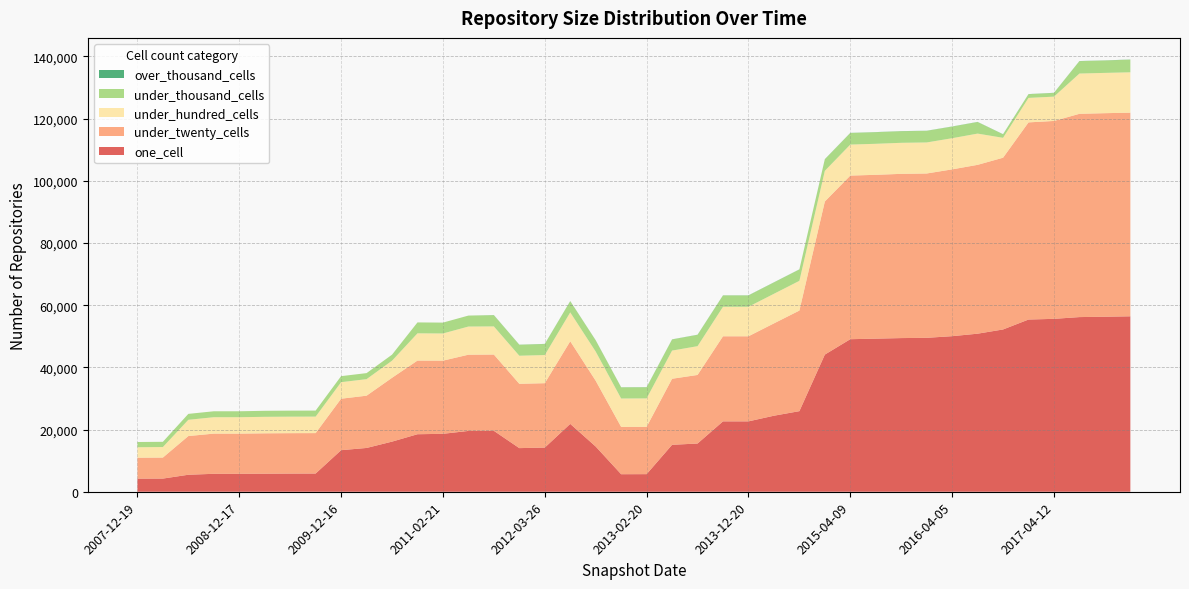

Reading right to left, extract all data points from this chart.

one_cell: 56429	56292	56177	55611	55388	52195	50839	50037	49508	49424	49242	49066	44116	25920	24454	22637	22637	15509	15101	5661	5641	14542	21830	14204	14032	19594	19563	18632	18499	16122	14084	13370	5862	5844	5806	5770	5770	5467	4236	4215
under_twenty_cells: 65496	65469	65379	63650	63411	55241	54303	53650	52854	52823	52696	52623	49236	32352	29697	27365	27365	22056	21240	15219	15210	21165	26575	20711	20685	24534	24513	23531	23690	20526	16813	16553	12997	12997	12985	12925	12925	12446	6758	6734
under_hundred_cells: 12987	12960	12955	7823	7878	6404	10055	10025	9985	9985	9976	9975	9870	9568	9520	9493	9493	9260	9065	9141	9139	9378	9291	9053	9032	9053	9060	8745	8769	5499	5320	5319	5308	5308	5308	5281	5281	5228	3388	3370
under_thousand_cells: 4076	3983	3983	1195	1188	1126	3722	3733	3731	3730	3729	3729	3716	3651	3650	3647	3647	3643	3575	3584	3586	3603	3592	3552	3521	3607	3521	3489	3505	1940	1938	1938	1936	1936	1936	1907	1907	1903	1679	1679
over_thousand_cells: 38	38	38	38	38	38	38	36	36	36	36	36	36	36	36	36	36	36	34	34	34	36	36	36	36	36	2	2	0	0	0	0	0	0	0	0	0	0	0	0